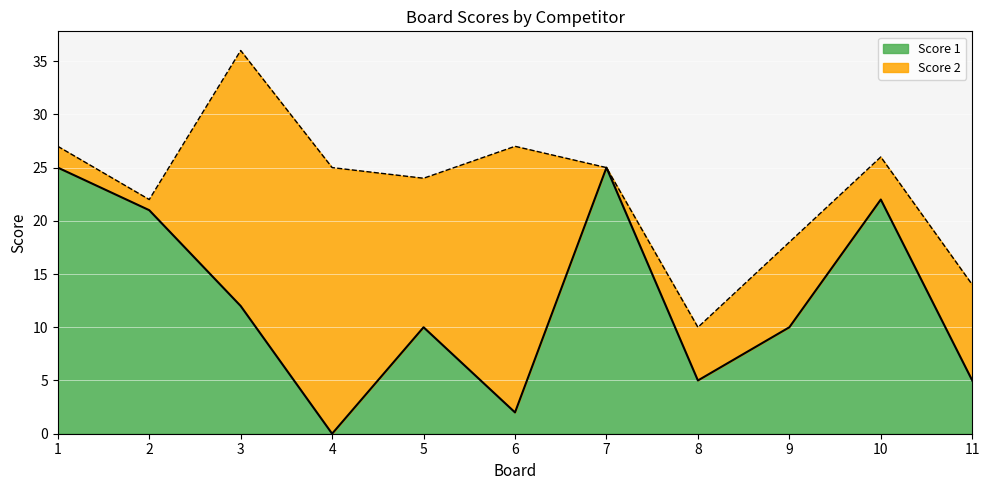

How many categories are shown in the chart?

11